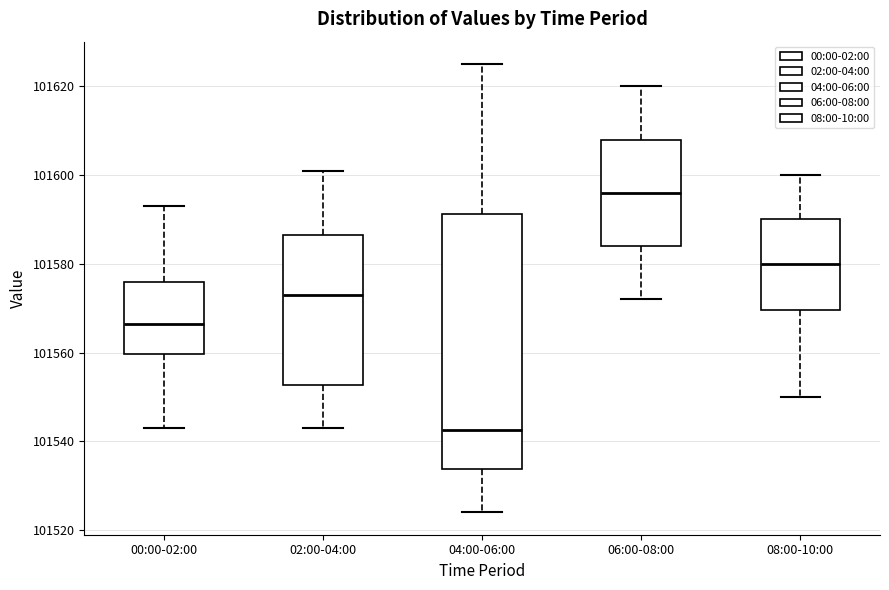

Reading left to right, read every box against the y-axis: the position of its median line, the range the box covers, and the ends of its whiskers. The values are not printed on the chart, so give them approximately, as read against the axis.

00:00-02:00: median 101566, box 101560 to 101576, whiskers 101544 to 101594
02:00-04:00: median 101574, box 101552 to 101586, whiskers 101544 to 101602
04:00-06:00: median 101542, box 101534 to 101592, whiskers 101524 to 101626
06:00-08:00: median 101596, box 101584 to 101608, whiskers 101572 to 101620
08:00-10:00: median 101580, box 101570 to 101590, whiskers 101550 to 101600